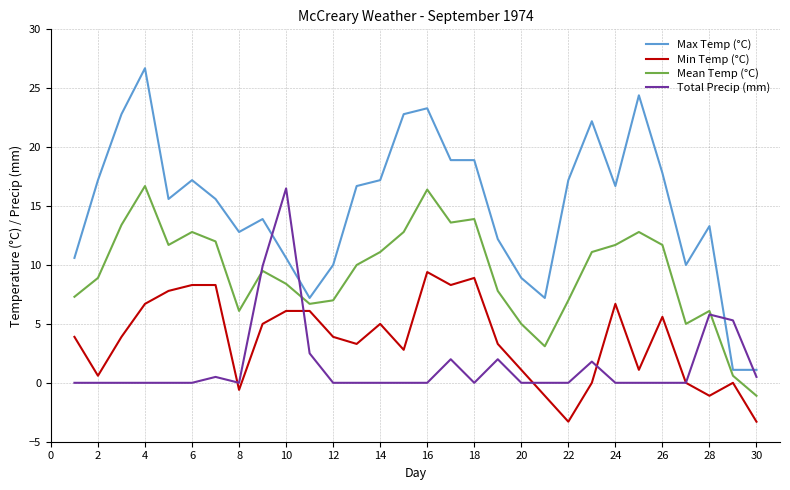

Which series has the largest total across all categories?

Max Temp (°C)